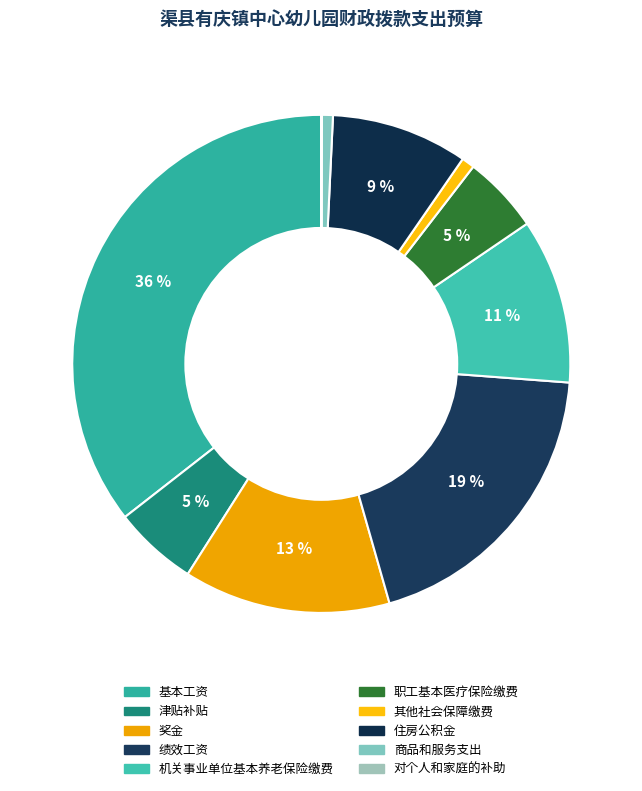

What portion of the pie excludes 绩效工资?

80.6%